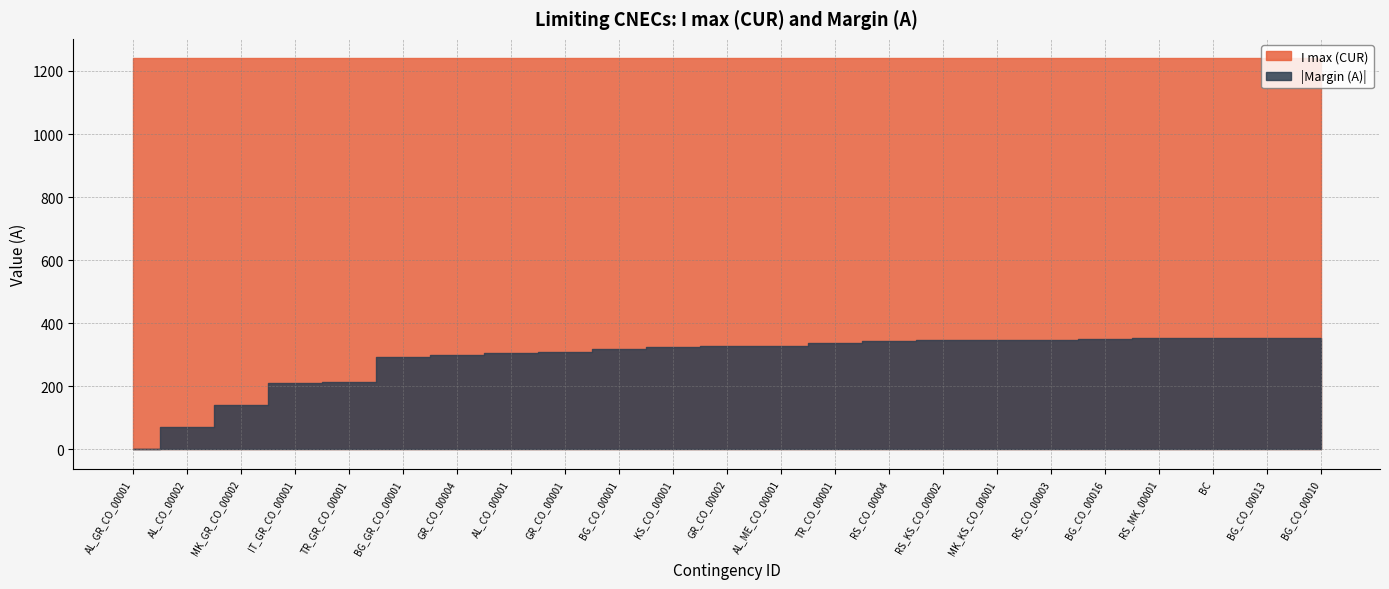

Rank the series by their maximum value, from highest to lowest.

I max (CUR), Margin (A)